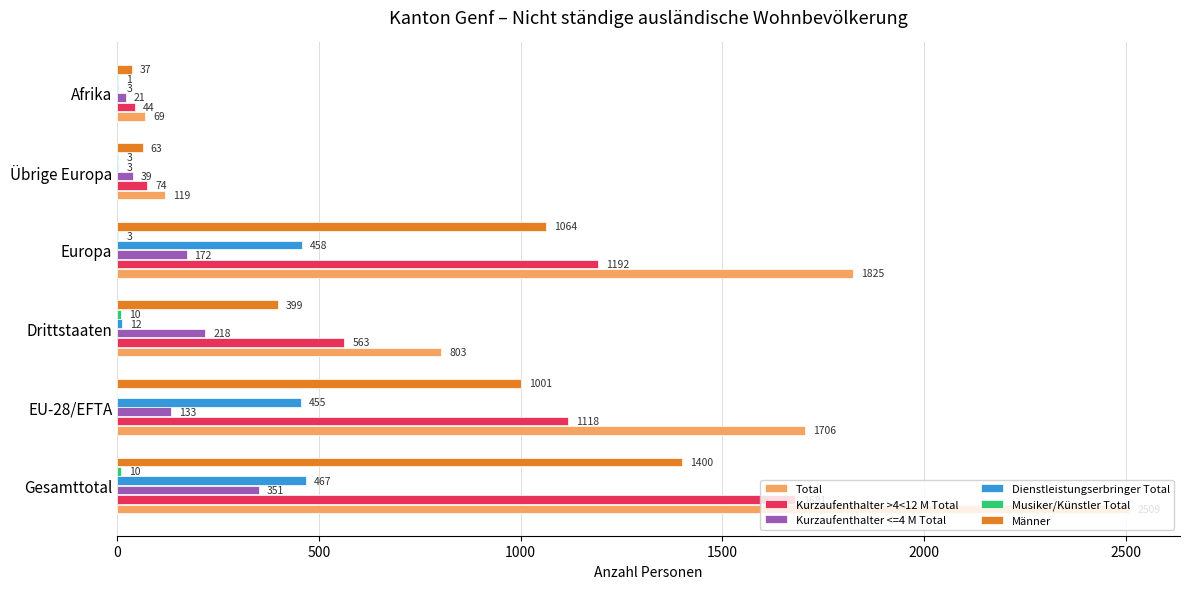

What is the greatest value displayed?

2509